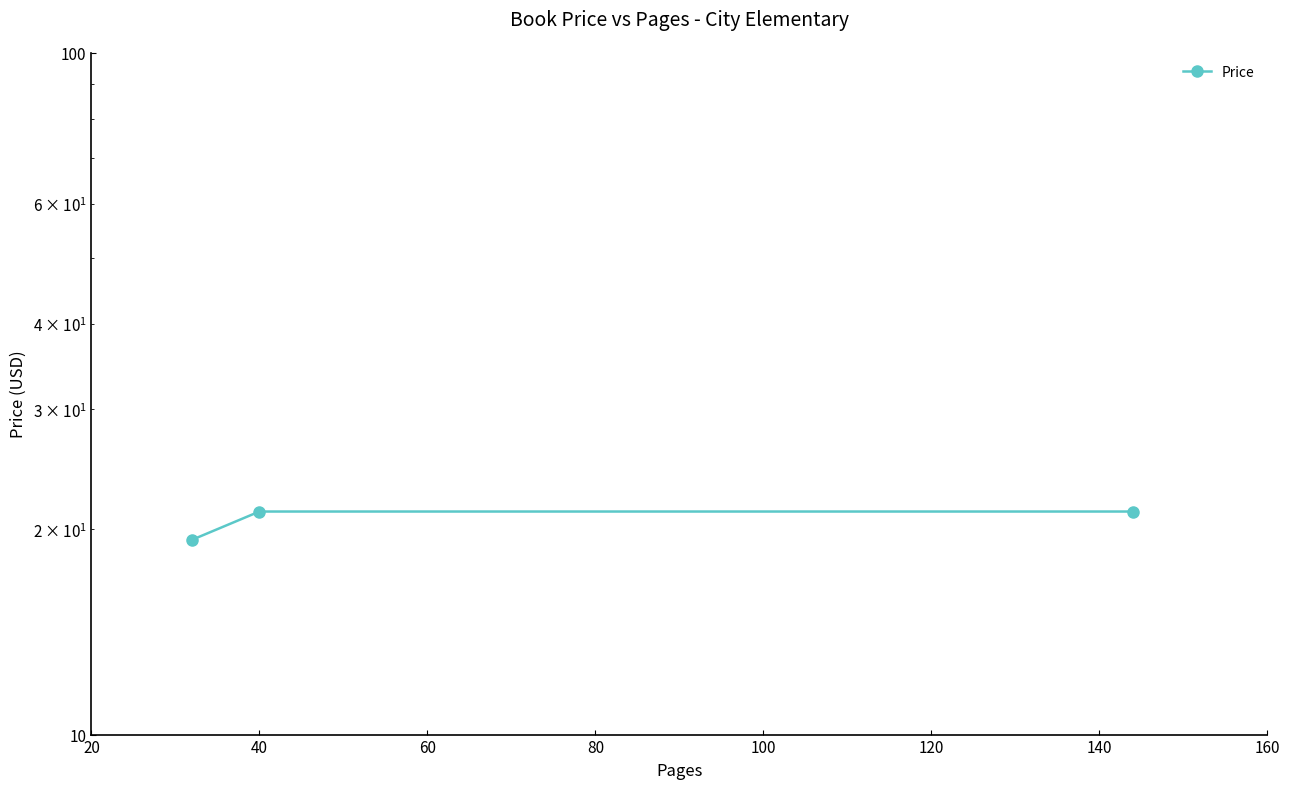

What is the greatest value displayed?

21.2